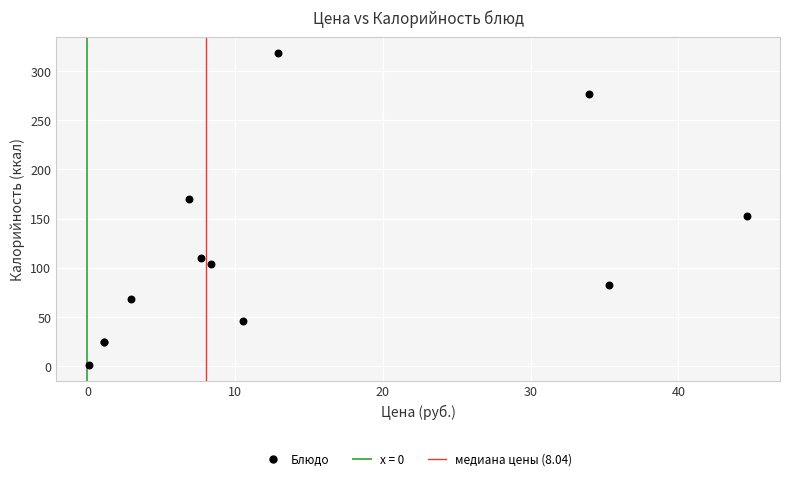

What Y value in the scatter plot is closest to 159?

153.0